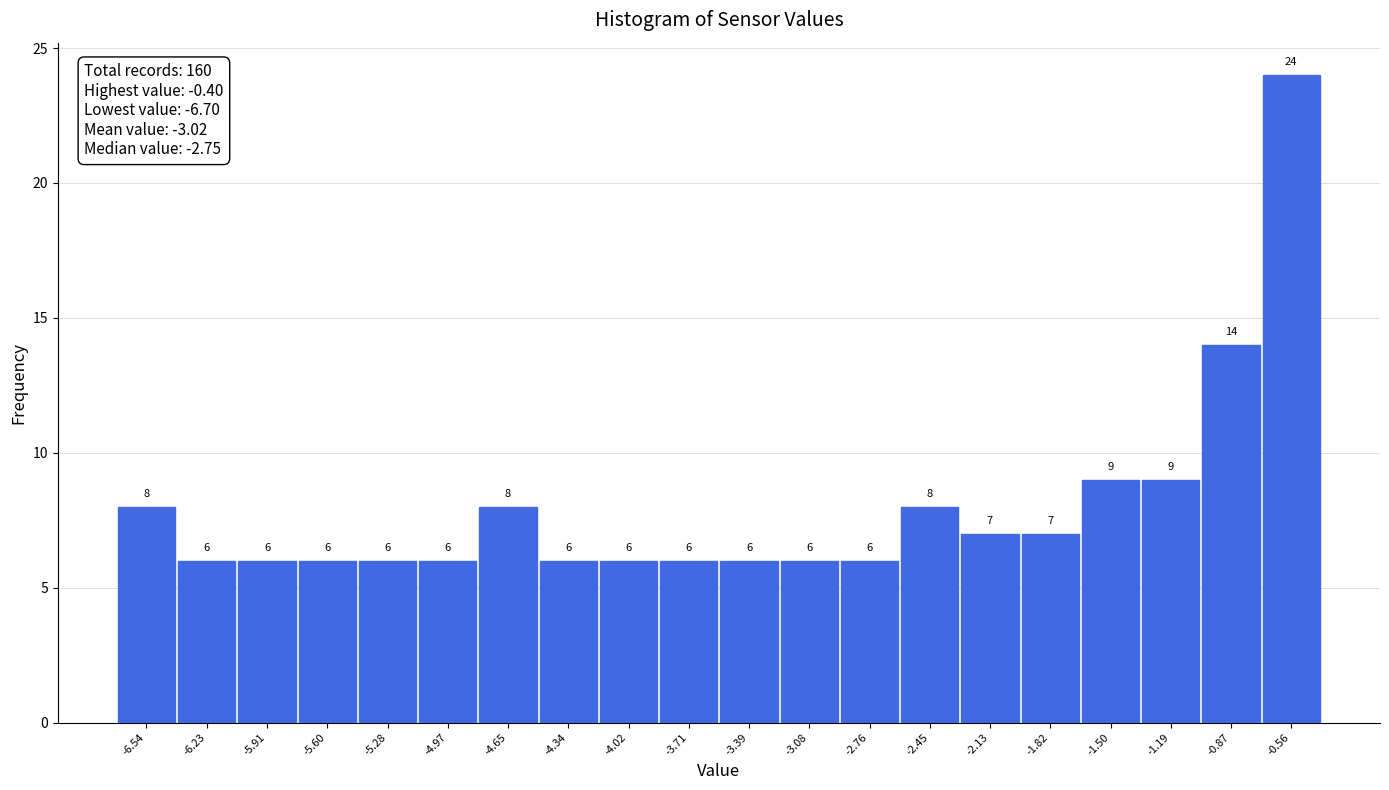

Reading left to right, list every bar in this chart as the range it spans on the x-axis followed by its height. The bar edges are not printed on the chart, so give them approximately, as read against the axis.

-6.700 to -6.385: 8
-6.385 to -6.070: 6
-6.070 to -5.755: 6
-5.755 to -5.440: 6
-5.440 to -5.125: 6
-5.125 to -4.810: 6
-4.810 to -4.495: 8
-4.495 to -4.180: 6
-4.180 to -3.865: 6
-3.865 to -3.550: 6
-3.550 to -3.235: 6
-3.235 to -2.920: 6
-2.920 to -2.605: 6
-2.605 to -2.290: 8
-2.290 to -1.975: 7
-1.975 to -1.660: 7
-1.660 to -1.345: 9
-1.345 to -1.030: 9
-1.030 to -0.715: 14
-0.715 to -0.400: 24